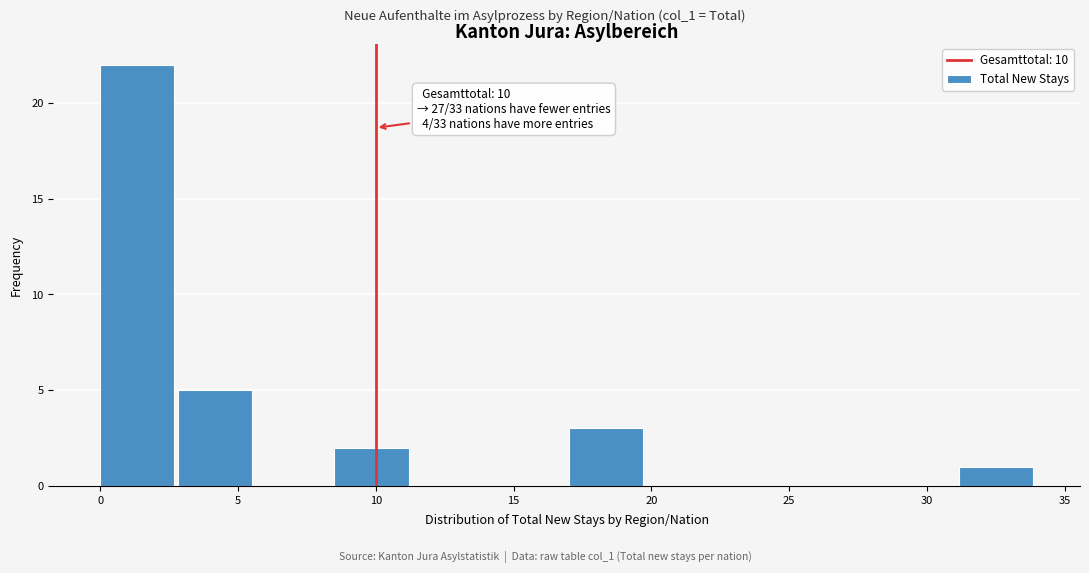

Which range on the x-axis has the tallest bar?

0.0 to 3.0